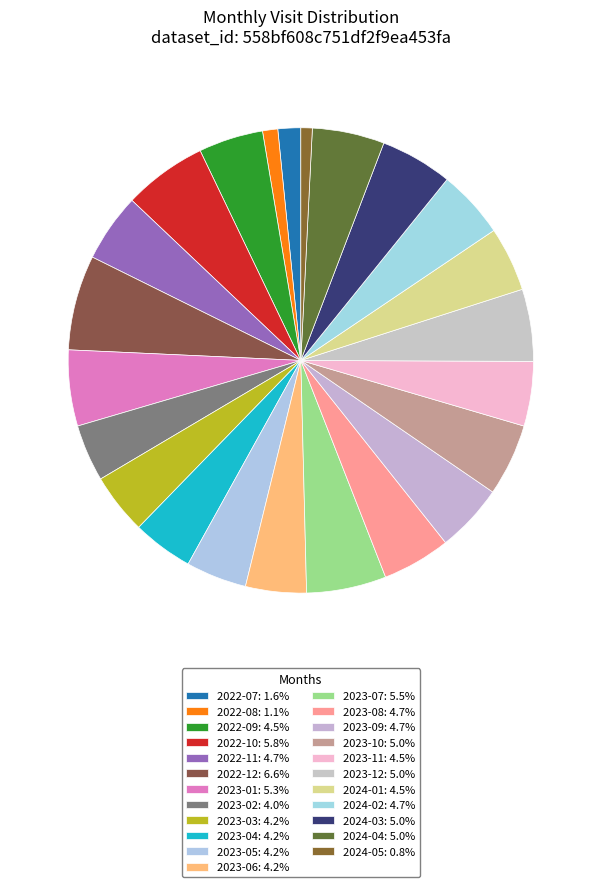

To the nearest percent, what is the average slice percentage?

4%